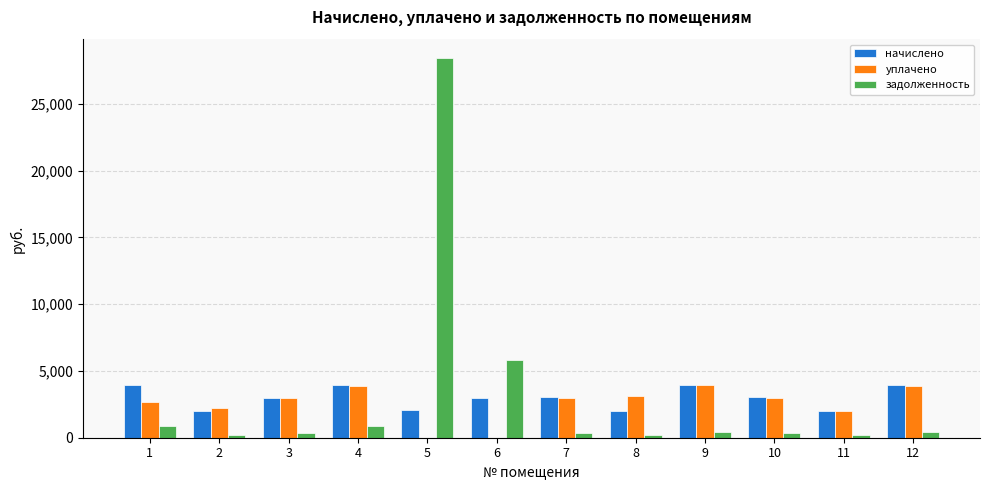

Is the value of уплачено at 9 greater than the value of начислено at 2?

Yes